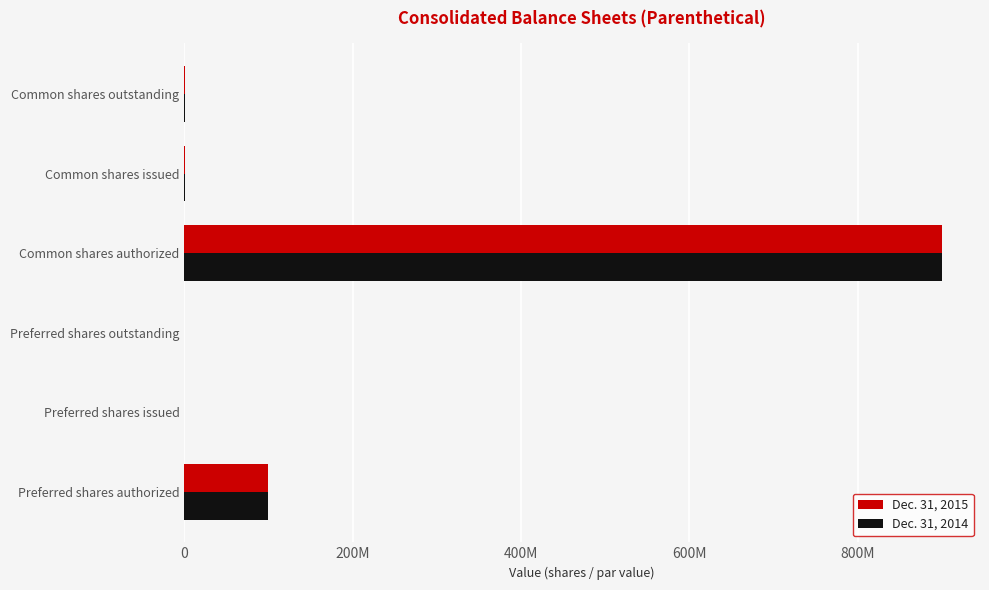

What are all the series names shown in the legend?

Dec. 31, 2015, Dec. 31, 2014